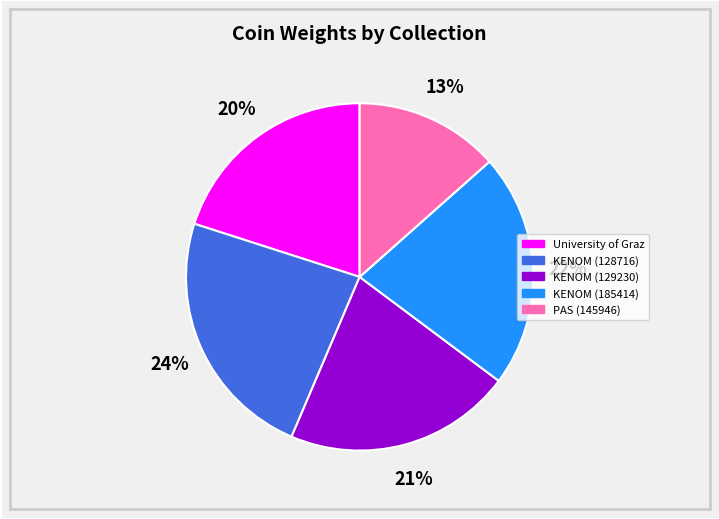

To the nearest percent, what is the difference between the KENOM (185414) and KENOM (129230) slice percentages?

1%